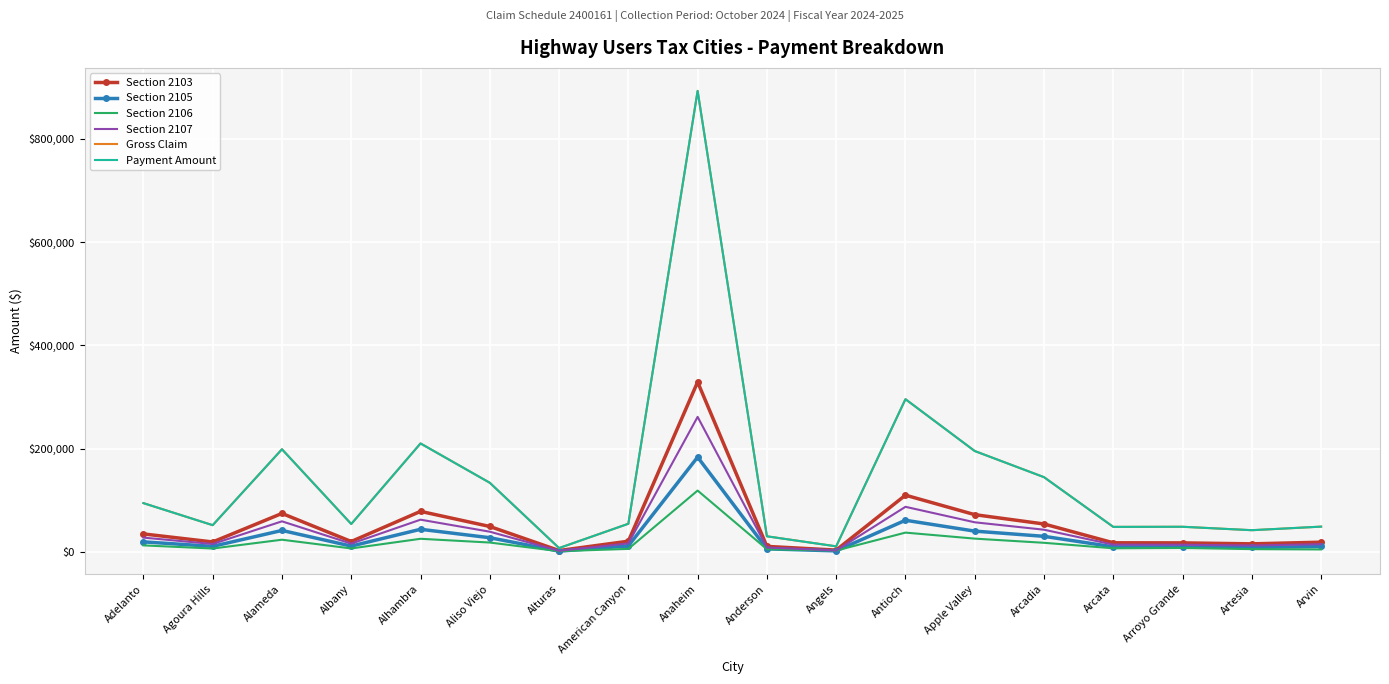

How many values in the Section 2107 series exceed 16432?

9